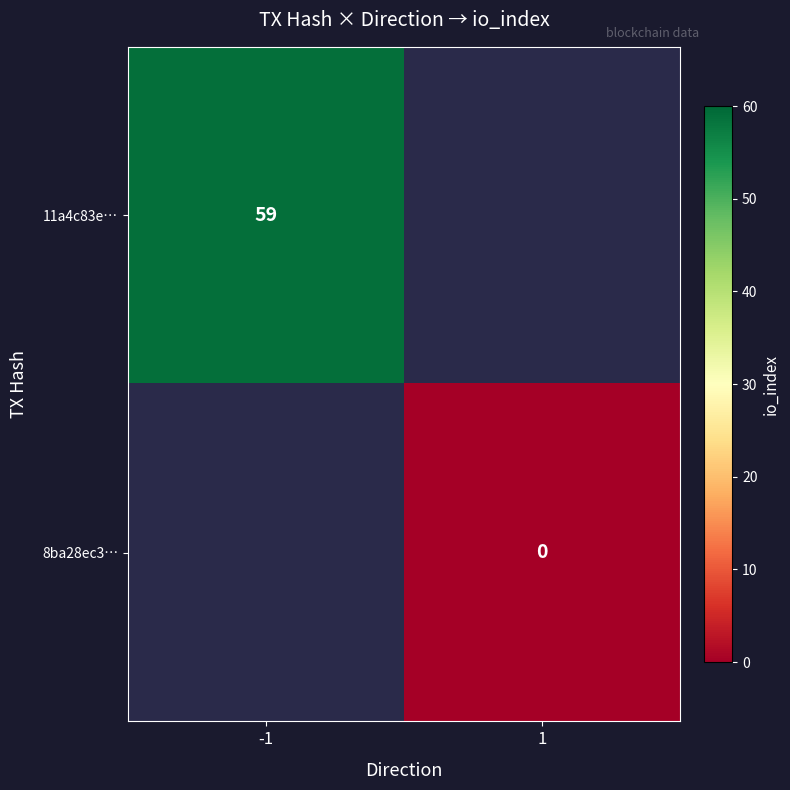

At how many categories does at least one series exceed 44?

1